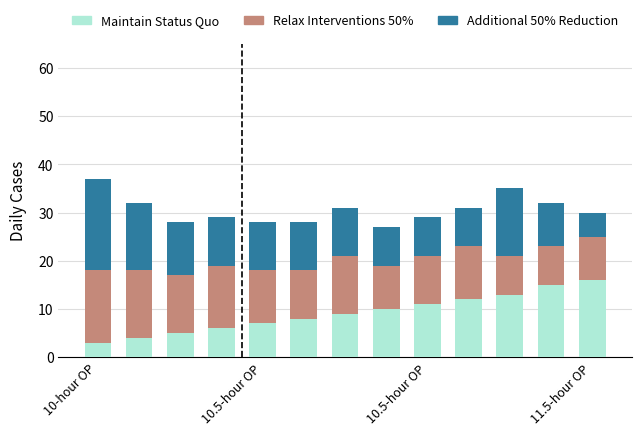

What is the difference between the second highest and second lowest values in the Maintain Status Quo series?

11